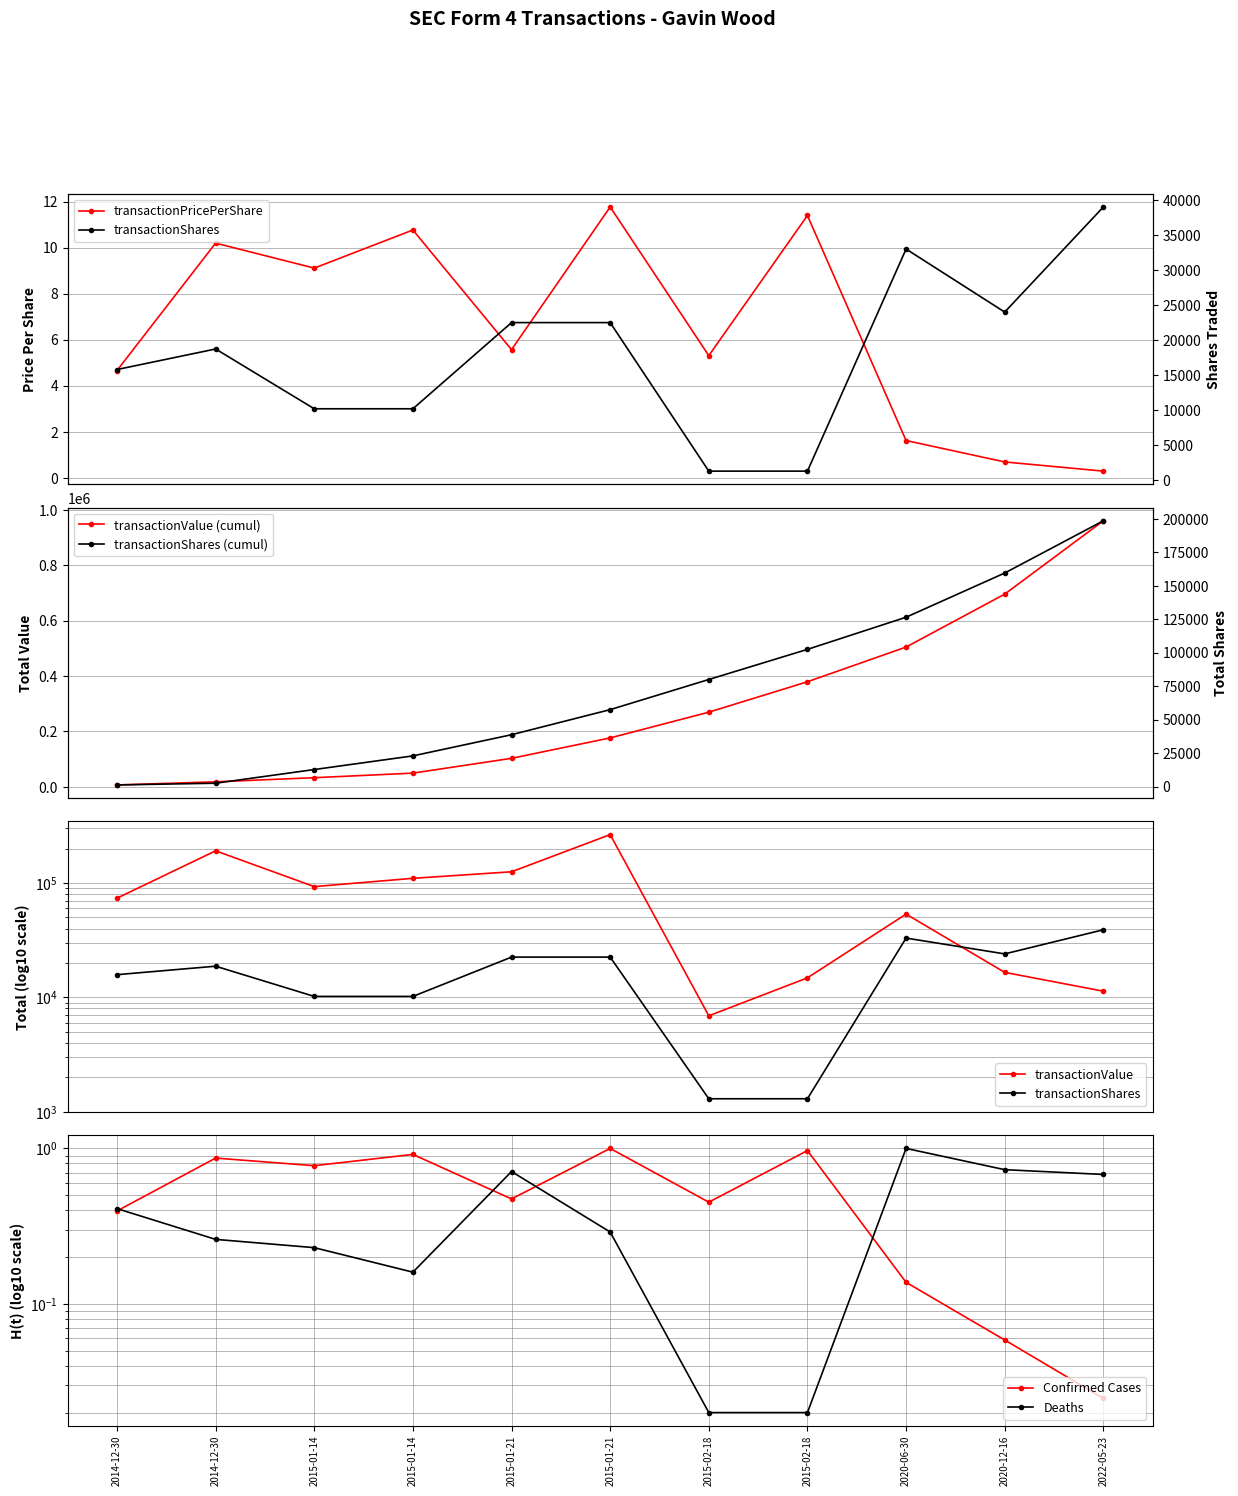

Reading right to left, list all the values displayed in this chart.

transactionPricePerShare: 0.3	0.7	1.6	11.4	5.3	11.8	5.6	10.8	9.1	10.2	4.7
transactionShares: 39000.0	24000.0	33000.0	1300.0	1300.0	22500.0	22500.0	10200.0	10200.0	18734.0	15800.0
transactionValue: 11326.0	16550.0	53460.0	14820.0	6903.0	264825.0	125325.0	109854.0	92958.0	191087.0	73657.0